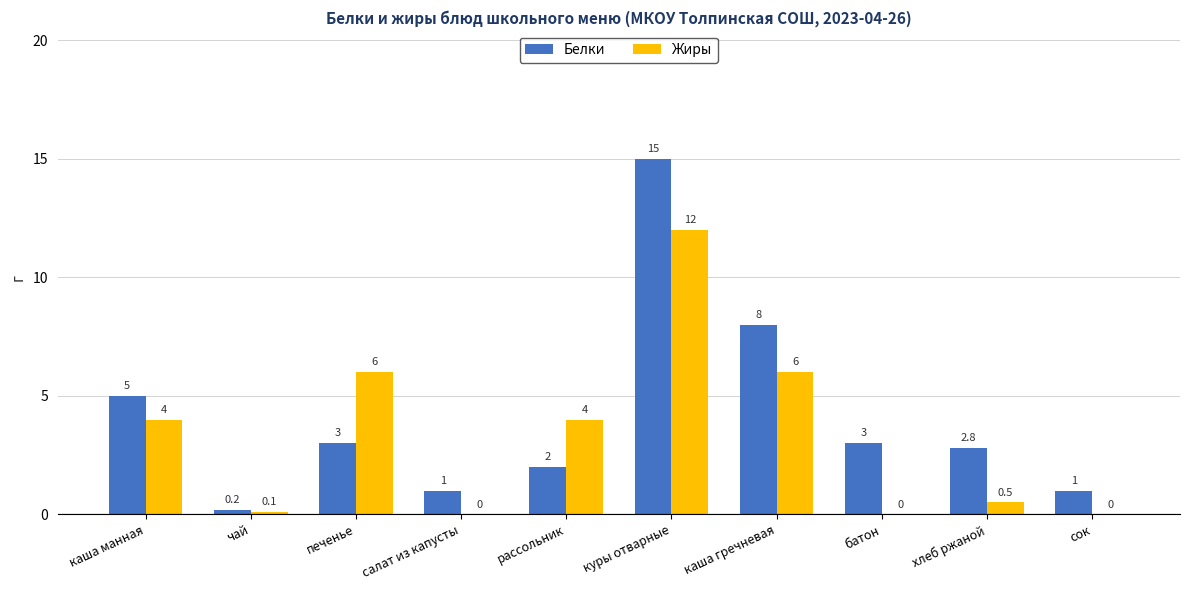

What is the total value across all series at батон?

3.0